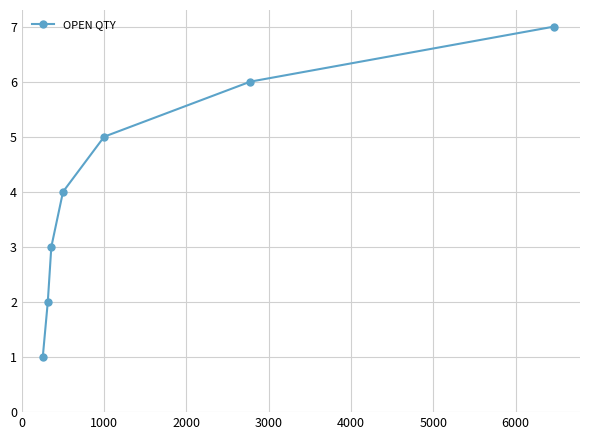

Is this an area chart (filled region under the line)?

No